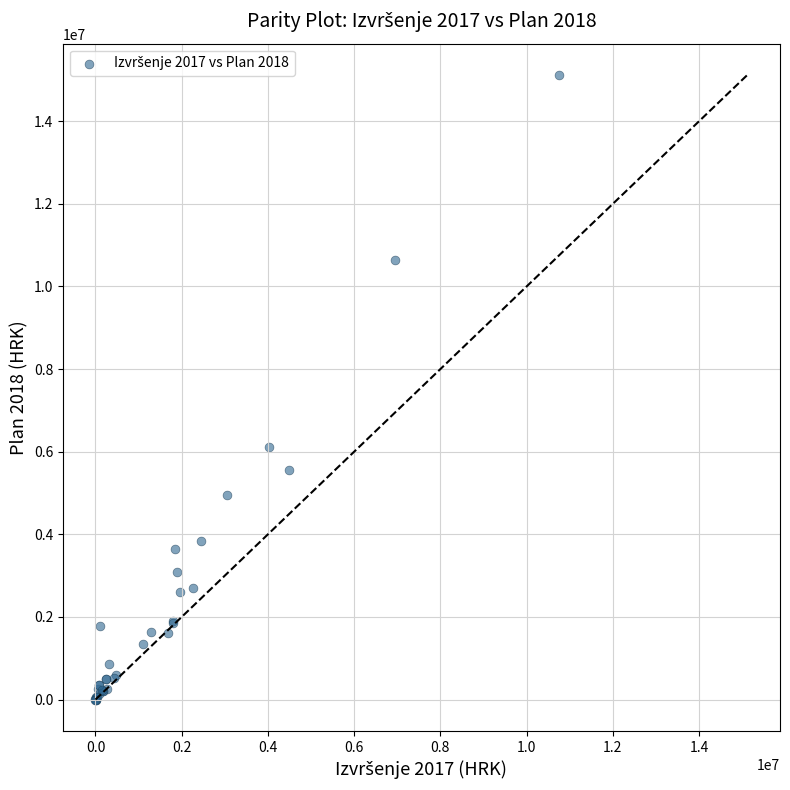

What Y value in the scatter plot is closest to 7560740?

6118170